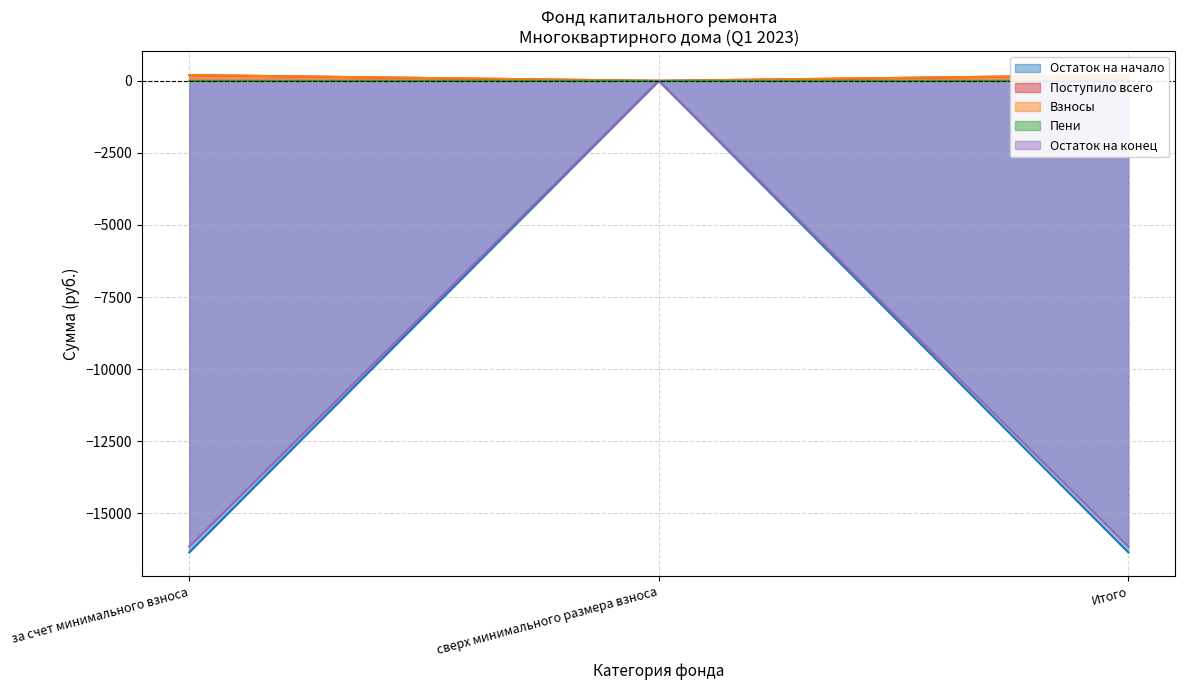

What is the value of the Остаток на конец point at the 1st from the left?

-16156.4